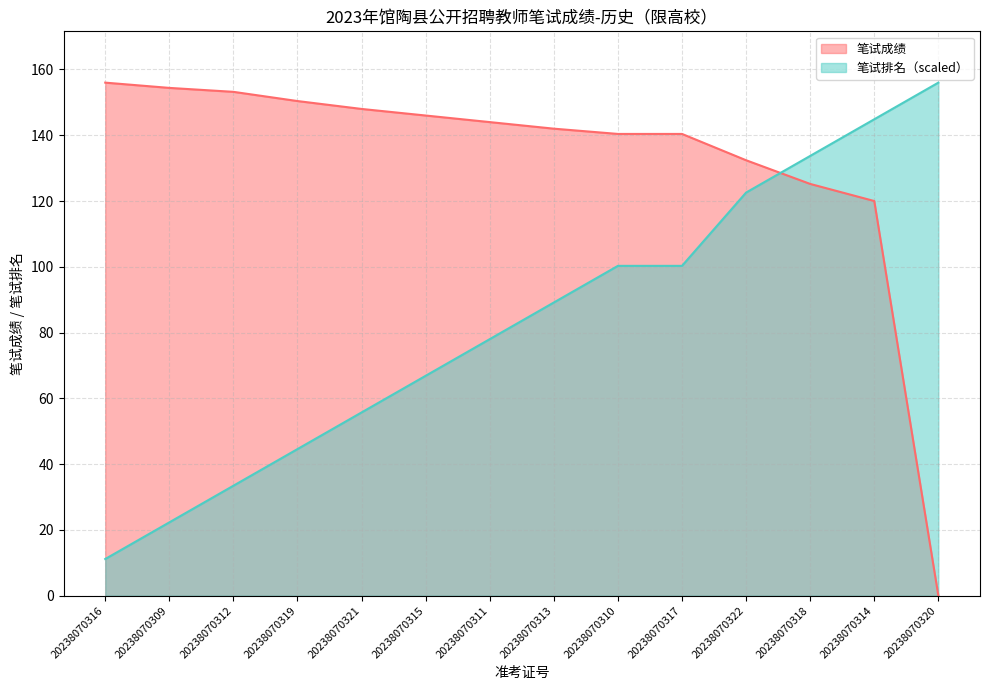

Does the chart have visible grid lines?

Yes